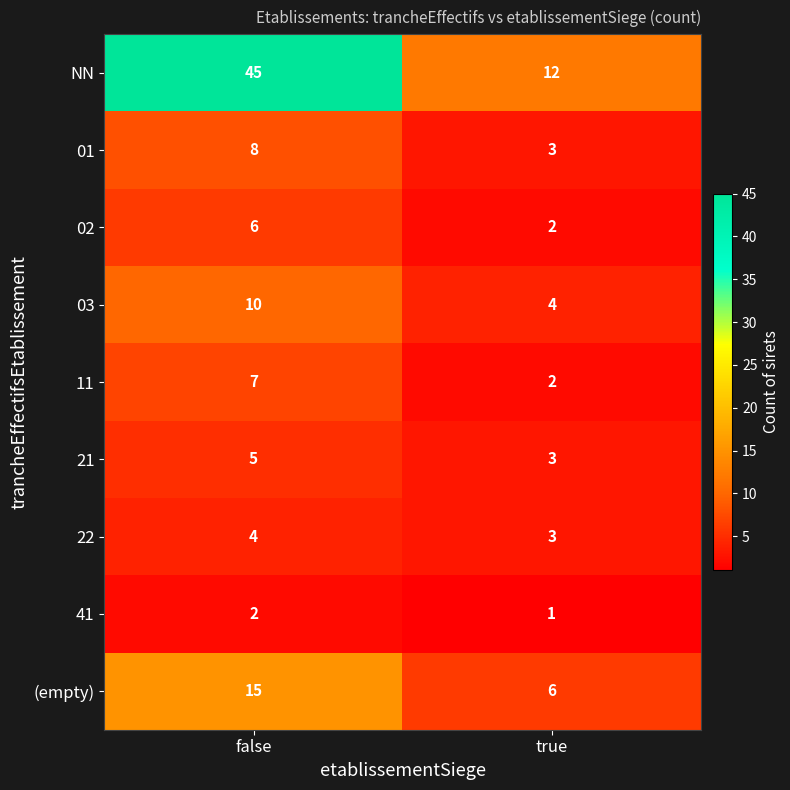

Which series has the largest range (max minus min)?

NN